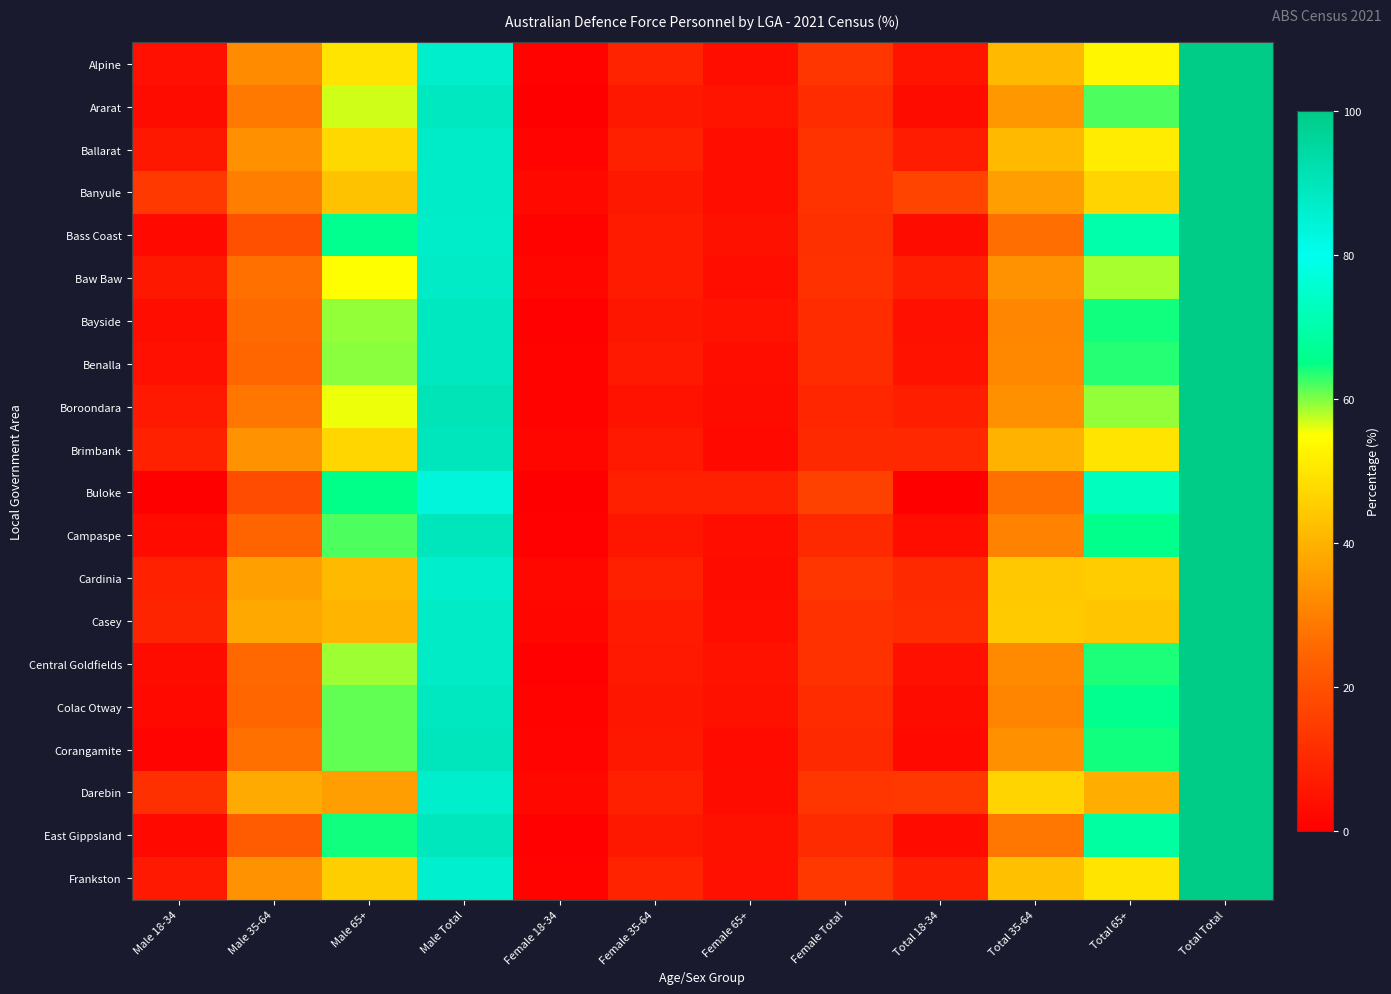

Reading left to right, extract all data points from this chart.

Alpine: Male 18-34=4.0	Male 35-64=32.6	Male 65+=49.7	Male Total=86.4	Female 18-34=1.1	Female 35-64=8.8	Female 65+=3.7	Female Total=13.6	Total 18-34=5.1	Total 35-64=41.4	Total 65+=53.5	Total Total=100.0
Ararat: Male 18-34=3.2	Male 35-64=28.9	Male 65+=56.7	Male Total=88.7	Female 18-34=0.0	Female 35-64=6.0	Female 65+=5.3	Female Total=11.3	Total 18-34=3.2	Total 35-64=34.9	Total 65+=62.0	Total Total=100.0
Ballarat: Male 18-34=6.0	Male 35-64=33.6	Male 65+=47.6	Male Total=87.1	Female 18-34=1.2	Female 35-64=8.0	Female 65+=3.6	Female Total=12.9	Total 18-34=7.2	Total 35-64=41.6	Total 65+=51.2	Total Total=100.0
Banyule: Male 18-34=14.4	Male 35-64=30.1	Male 65+=43.0	Male Total=87.5	Female 18-34=2.6	Female 35-64=6.2	Female 65+=3.7	Female Total=12.6	Total 18-34=17.0	Total 35-64=36.2	Total 65+=46.7	Total Total=100.0
Bass Coast: Male 18-34=2.4	Male 35-64=19.9	Male 65+=65.7	Male Total=87.0	Female 18-34=0.8	Female 35-64=6.9	Female 65+=4.3	Female Total=12.0	Total 18-34=3.2	Total 35-64=26.7	Total 65+=70.0	Total Total=100.0
Baw Baw: Male 18-34=5.9	Male 35-64=27.1	Male 65+=54.8	Male Total=87.8	Female 18-34=1.8	Female 35-64=6.7	Female 65+=3.7	Female Total=12.2	Total 18-34=7.7	Total 35-64=33.8	Total 65+=58.5	Total Total=100.0
Bayside: Male 18-34=3.7	Male 35-64=26.0	Male 65+=59.4	Male Total=89.1	Female 18-34=0.5	Female 35-64=5.5	Female 65+=4.9	Female Total=10.9	Total 18-34=4.2	Total 35-64=31.5	Total 65+=64.3	Total Total=100.0
Benalla: Male 18-34=4.0	Male 35-64=25.2	Male 65+=59.5	Male Total=88.7	Female 18-34=1.1	Female 35-64=6.5	Female 65+=3.8	Female Total=11.3	Total 18-34=5.0	Total 35-64=31.7	Total 65+=63.3	Total Total=100.0
Boroondara: Male 18-34=6.4	Male 35-64=28.2	Male 65+=55.7	Male Total=90.4	Female 18-34=1.2	Female 35-64=5.0	Female 65+=3.5	Female Total=9.6	Total 18-34=7.6	Total 35-64=33.3	Total 65+=59.1	Total Total=100.0
Brimbank: Male 18-34=8.6	Male 35-64=33.9	Male 65+=47.0	Male Total=89.5	Female 18-34=1.6	Female 35-64=6.4	Female 65+=2.6	Female Total=10.5	Total 18-34=10.2	Total 35-64=40.2	Total 65+=49.6	Total Total=100.0
Buloke: Male 18-34=0.0	Male 35-64=19.0	Male 65+=65.0	Male Total=83.9	Female 18-34=0.0	Female 35-64=8.0	Female 65+=8.0	Female Total=16.1	Total 18-34=0.0	Total 35-64=27.0	Total 65+=73.0	Total Total=100.0
Campaspe: Male 18-34=3.0	Male 35-64=24.8	Male 65+=61.8	Male Total=89.6	Female 18-34=0.8	Female 35-64=5.8	Female 65+=3.8	Female Total=10.4	Total 18-34=3.8	Total 35-64=30.7	Total 65+=65.6	Total Total=100.0
Cardinia: Male 18-34=8.5	Male 35-64=36.5	Male 65+=41.6	Male Total=86.6	Female 18-34=2.0	Female 35-64=7.9	Female 65+=3.5	Female Total=13.4	Total 18-34=10.5	Total 35-64=44.4	Total 65+=45.1	Total Total=100.0
Casey: Male 18-34=9.3	Male 35-64=38.1	Male 65+=40.4	Male Total=87.8	Female 18-34=1.9	Female 35-64=6.8	Female 65+=3.6	Female Total=12.2	Total 18-34=11.2	Total 35-64=44.9	Total 65+=44.0	Total Total=100.0
Central Goldfields: Male 18-34=3.2	Male 35-64=25.8	Male 65+=58.9	Male Total=87.8	Female 18-34=0.7	Female 35-64=6.4	Female 65+=5.1	Female Total=12.2	Total 18-34=3.9	Total 35-64=32.2	Total 65+=63.9	Total Total=100.0
Colac Otway: Male 18-34=2.4	Male 35-64=25.3	Male 65+=61.2	Male Total=88.8	Female 18-34=1.1	Female 35-64=5.6	Female 65+=4.5	Female Total=11.2	Total 18-34=3.4	Total 35-64=30.9	Total 65+=65.7	Total Total=100.0
Corangamite: Male 18-34=1.2	Male 35-64=27.3	Male 65+=61.0	Male Total=89.6	Female 18-34=1.2	Female 35-64=6.1	Female 65+=3.1	Female Total=10.4	Total 18-34=2.5	Total 35-64=33.4	Total 65+=64.1	Total Total=100.0
Darebin: Male 18-34=11.8	Male 35-64=38.7	Male 65+=36.1	Male Total=86.6	Female 18-34=2.1	Female 35-64=8.1	Female 65+=3.2	Female Total=13.4	Total 18-34=13.9	Total 35-64=46.8	Total 65+=39.3	Total Total=100.0
East Gippsland: Male 18-34=2.5	Male 35-64=22.5	Male 65+=64.3	Male Total=89.3	Female 18-34=0.4	Female 35-64=5.9	Female 65+=4.3	Female Total=10.7	Total 18-34=2.9	Total 35-64=28.4	Total 65+=68.7	Total Total=100.0
Frankston: Male 18-34=6.5	Male 35-64=33.8	Male 65+=45.7	Male Total=86.0	Female 18-34=1.1	Female 35-64=8.8	Female 65+=4.2	Female Total=14.0	Total 18-34=7.5	Total 35-64=42.6	Total 65+=49.8	Total Total=100.0